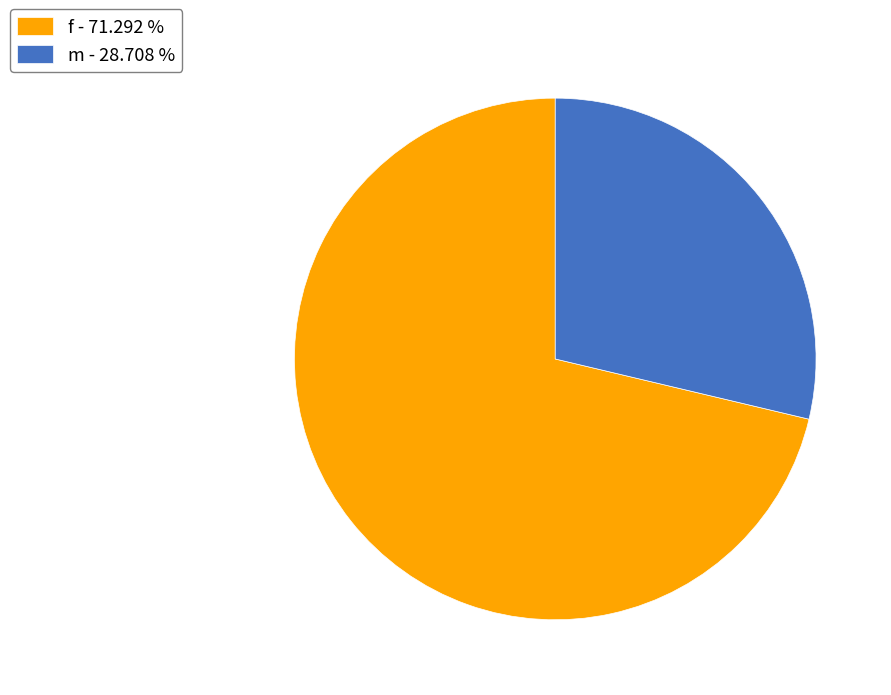

Count the number of slices in the pie.

2